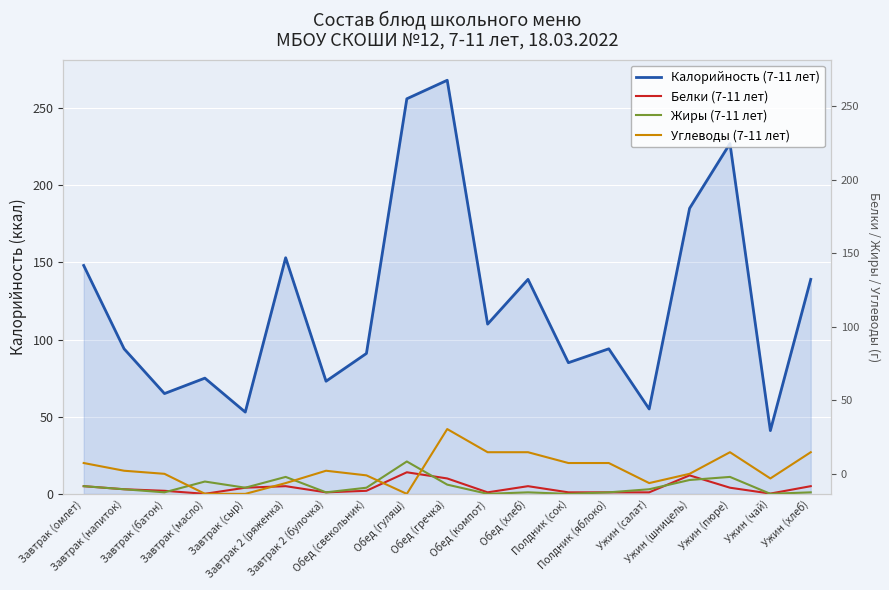

List the labels in order of Белки (7-11 лет) value, smallest first.

Завтрак (масло), Ужин (чай), Завтрак 2 (булочка), Обед (компот), Полдник (сок), Полдник (яблоко), Ужин (салат), Завтрак (батон), Обед (свекольник), Завтрак (напиток), Завтрак (сыр), Ужин (пюре), Завтрак (омлет), Завтрак 2 (ряженка), Обед (хлеб), Ужин (хлеб), Обед (гречка), Ужин (шницель), Обед (гуляш)